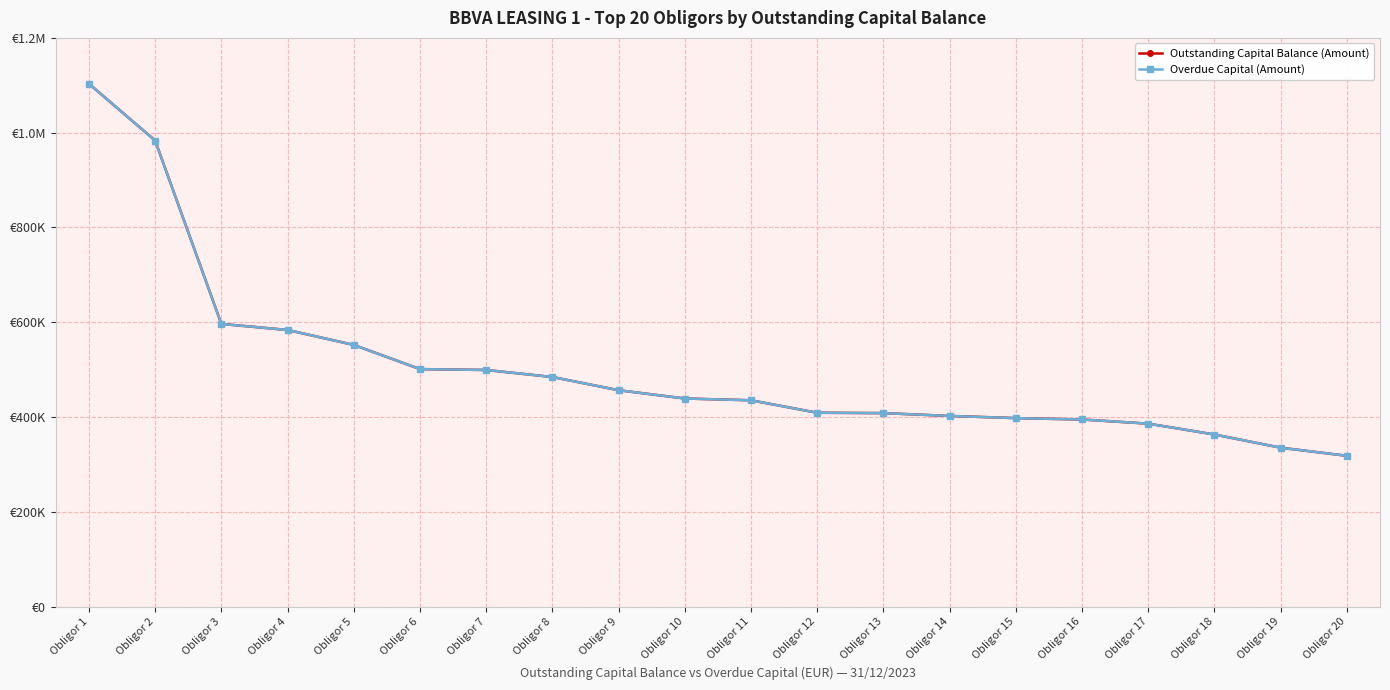

How many data points does each series have?

20